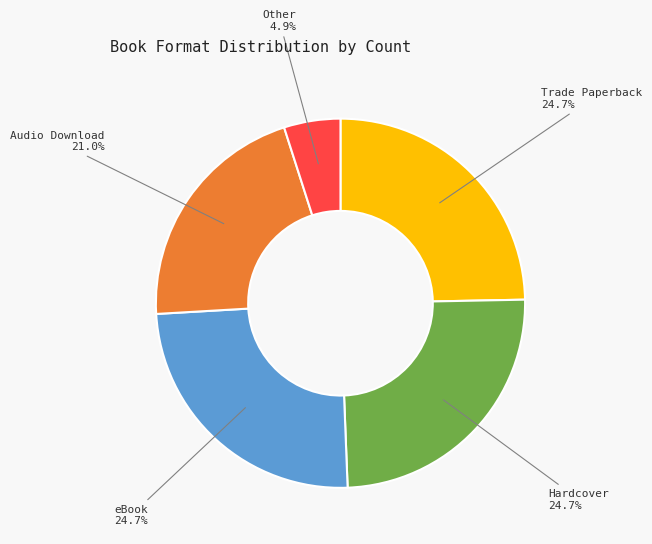

Is there any slice that represents more than half of the pie?

No